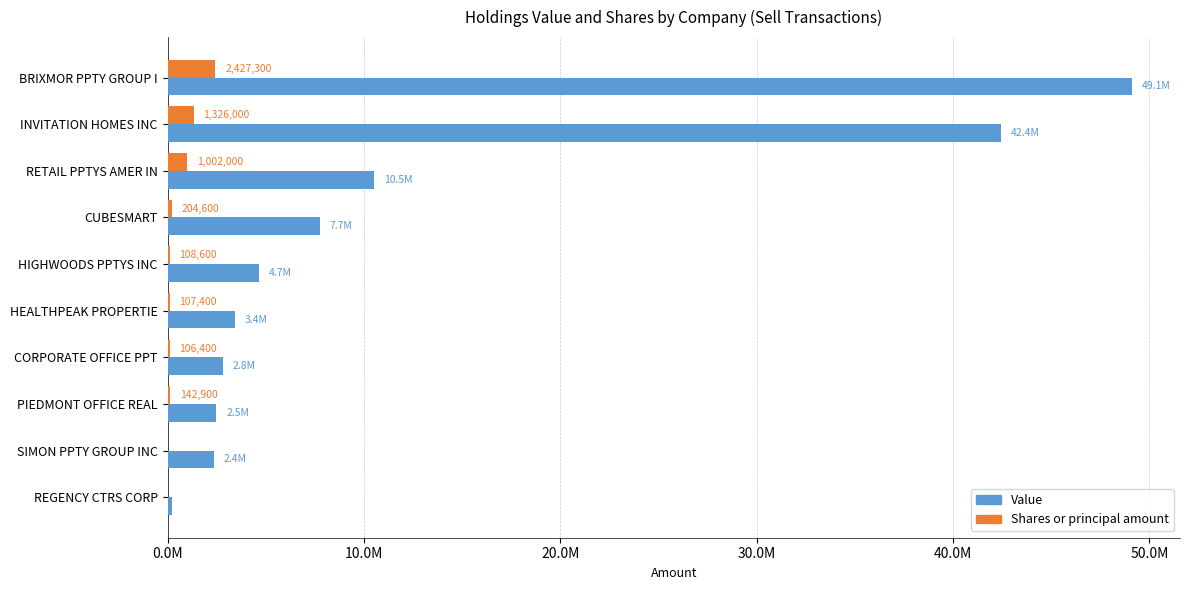

What are all the series names shown in the legend?

Value, Shares or principal amount